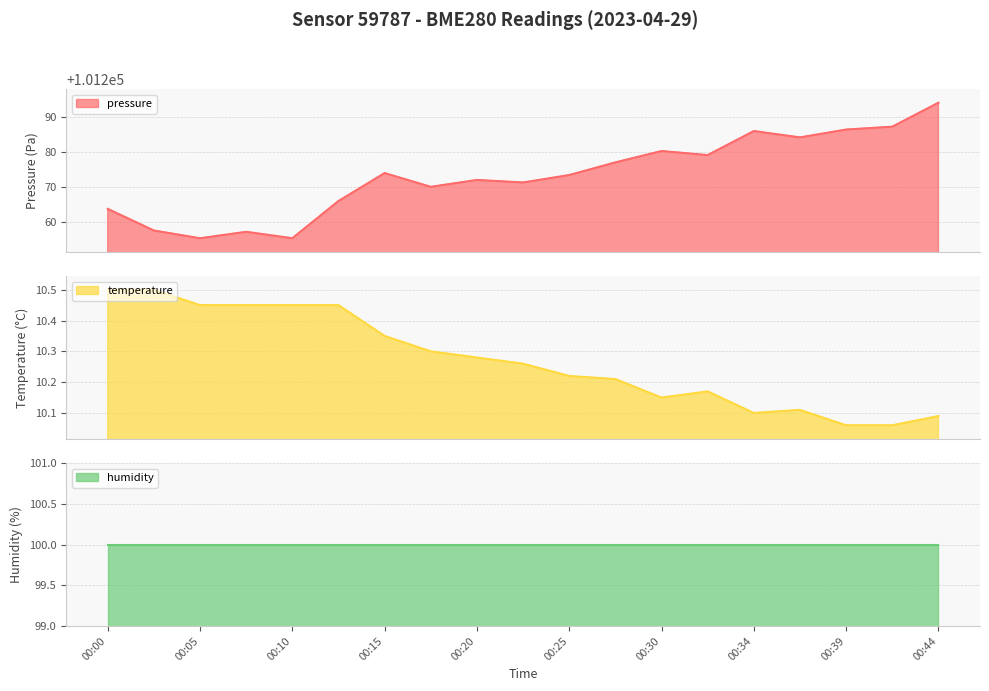

What is the value of the temperature point at the 16th from the left?

10.1